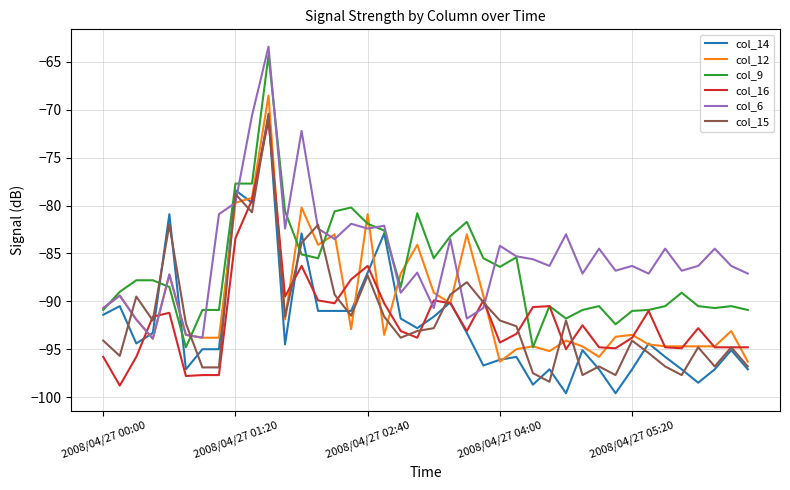

True or false: col_15 and col_6 cross at least once.

True